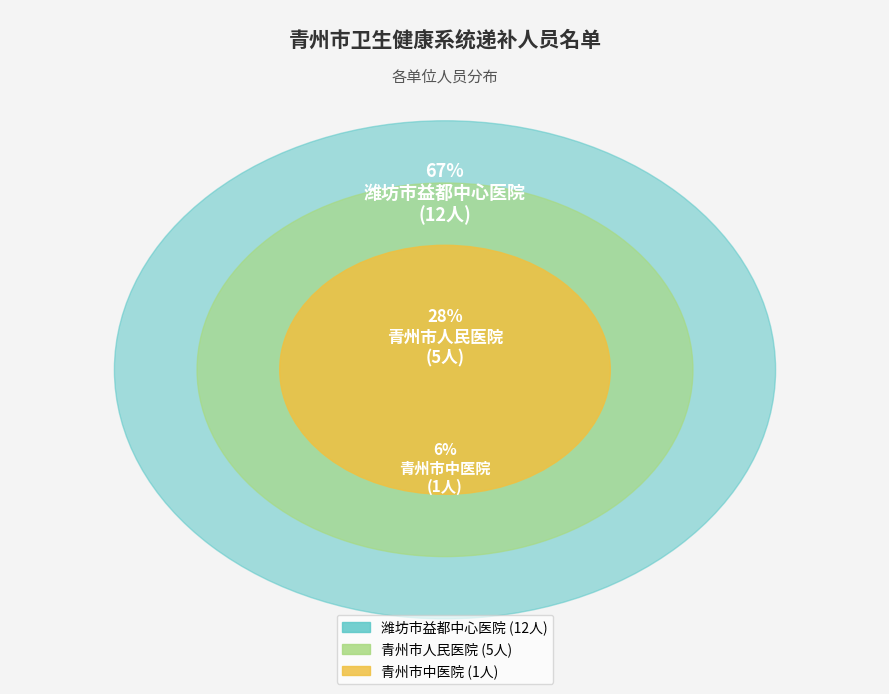

Rank the categories by value from highest to lowest.

潍坊市益都中心医院, 青州市人民医院, 青州市中医院